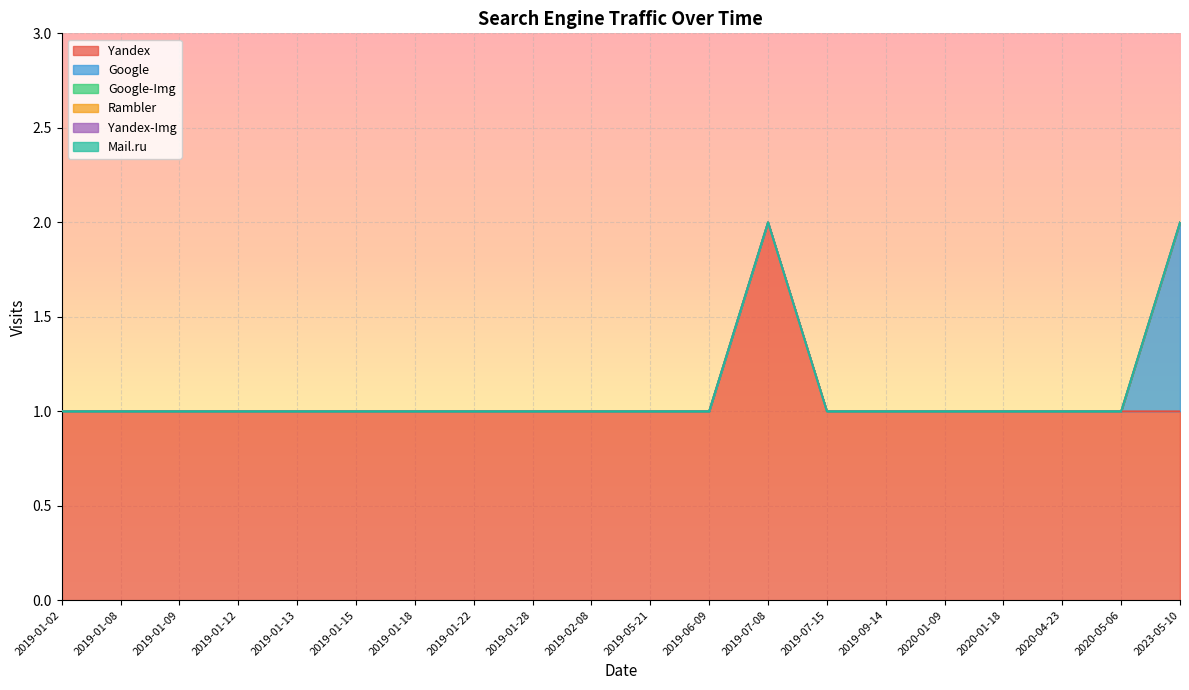

What is the label of the 18th point from the left?

2020-04-23